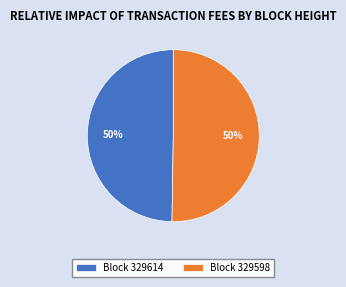

Is the sum of Block 329614 and Block 329598 greater than half?

Yes